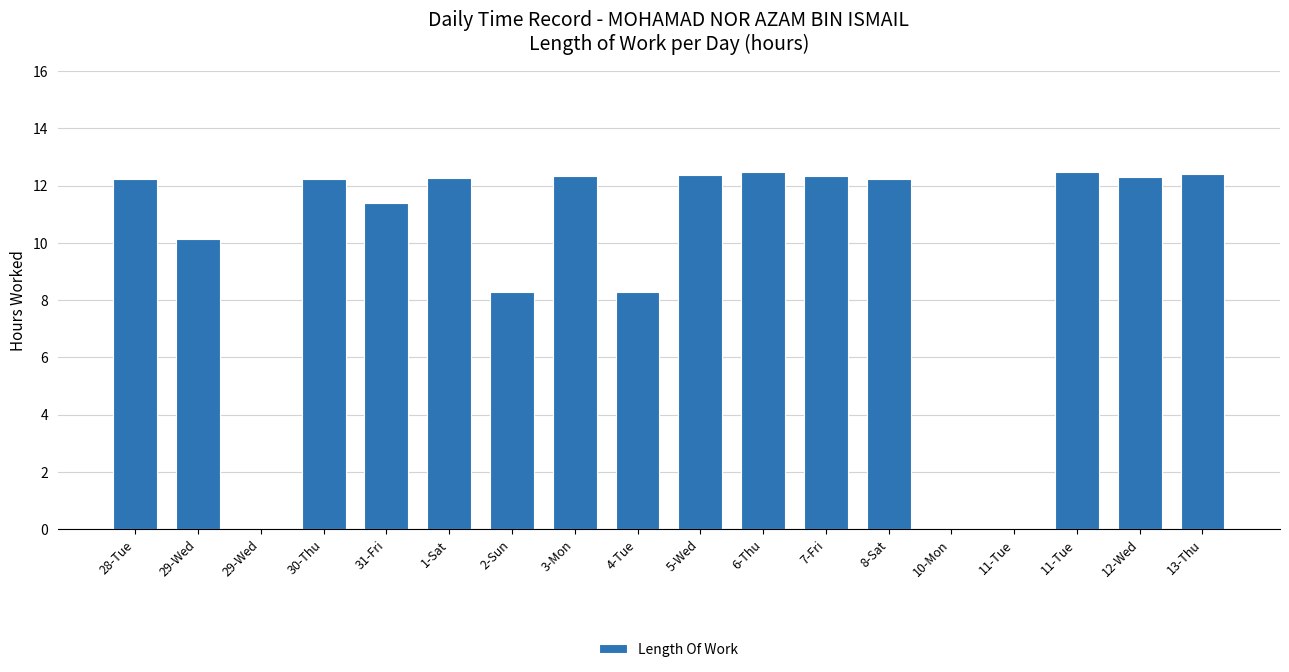

Count the number of categories in the chart.

18